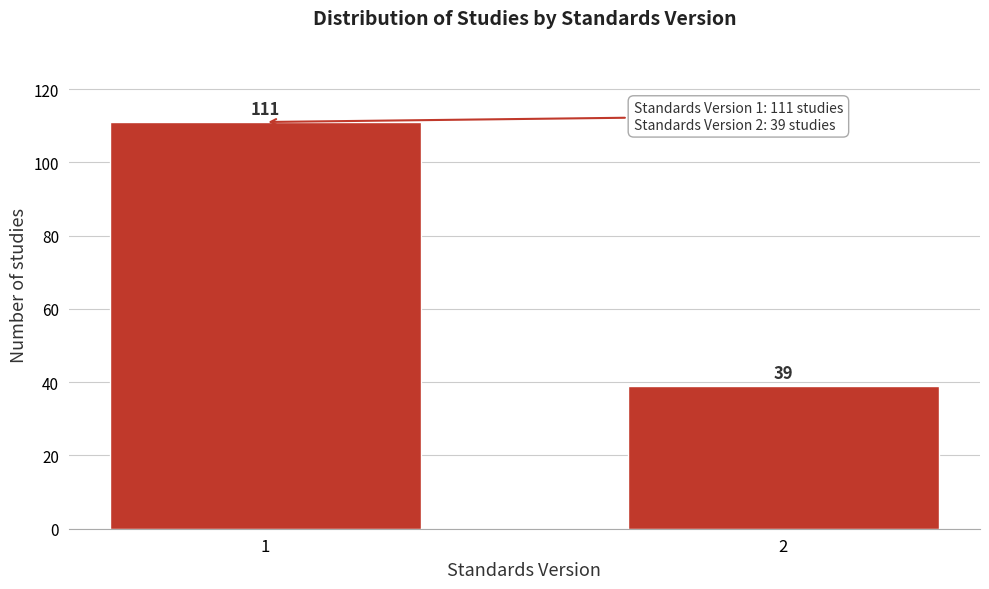

Reading right to left, extract all data points from this chart.

2=39	1=111